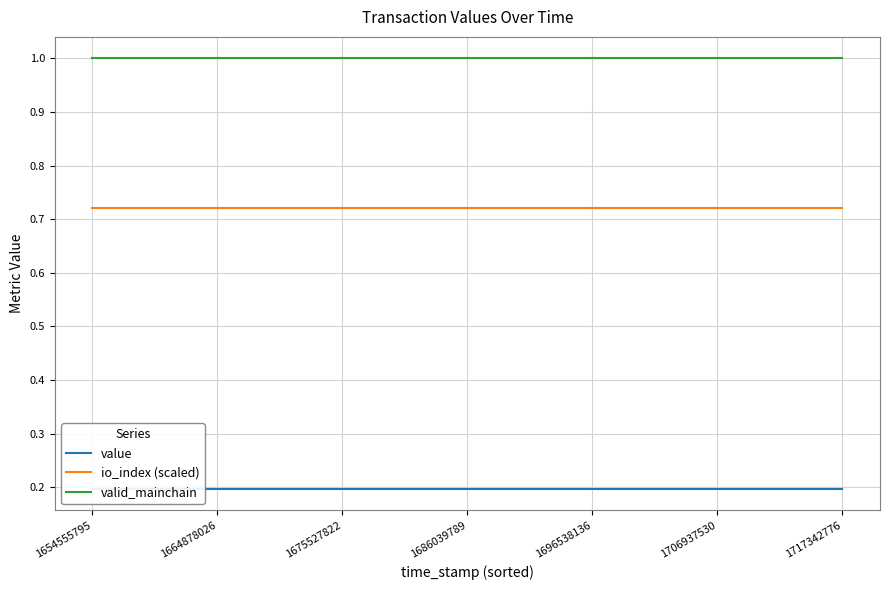

True or false: value has more than 2 interior local peaks.

False